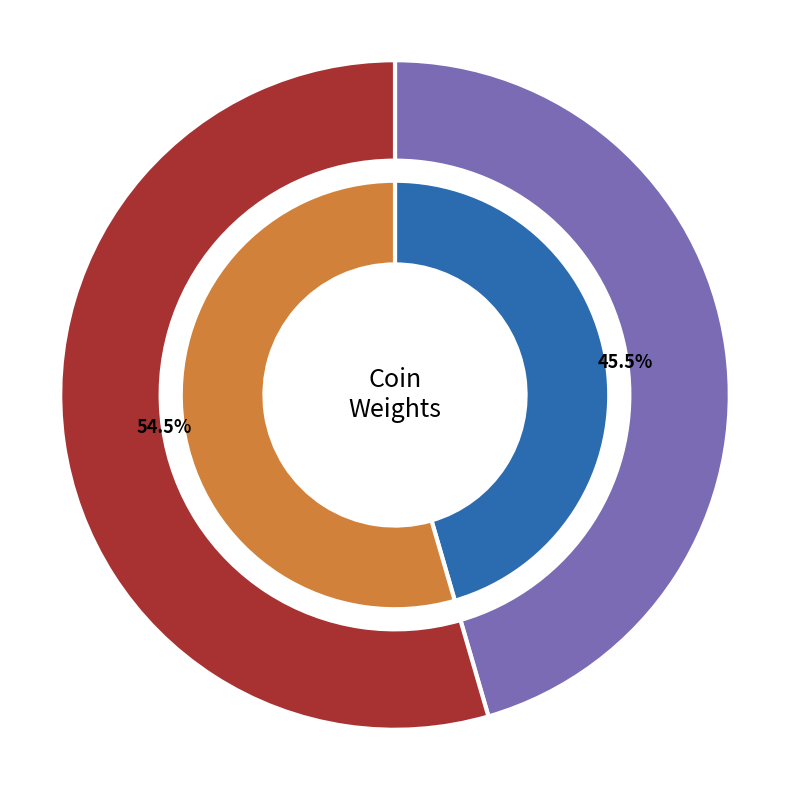

Which category has the biggest portion of the pie?

M-8125